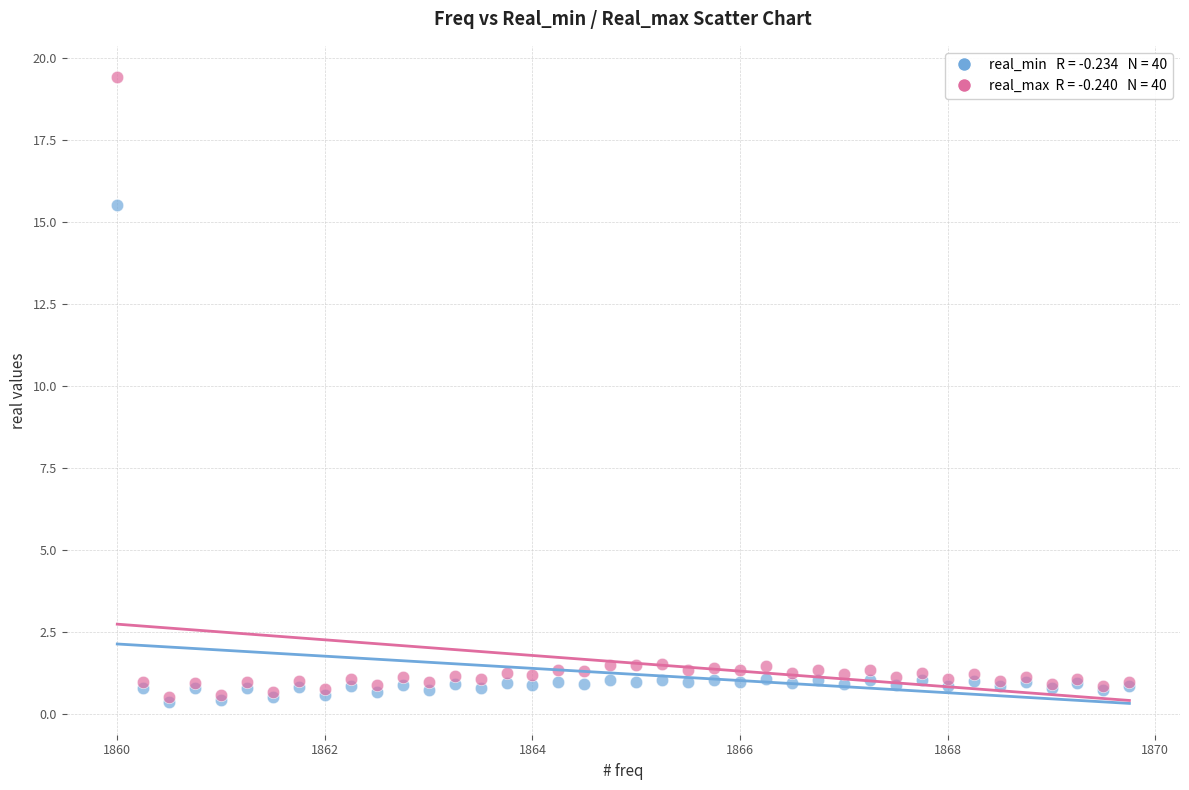

Across all series, what Y value is closest to 9?

15.5